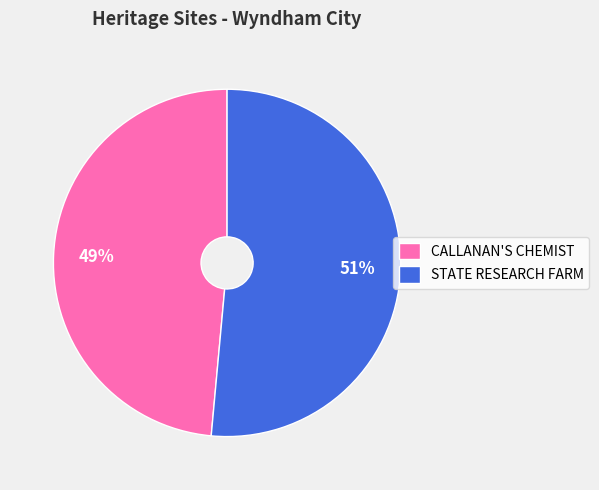

How many slices are in this pie chart?

2